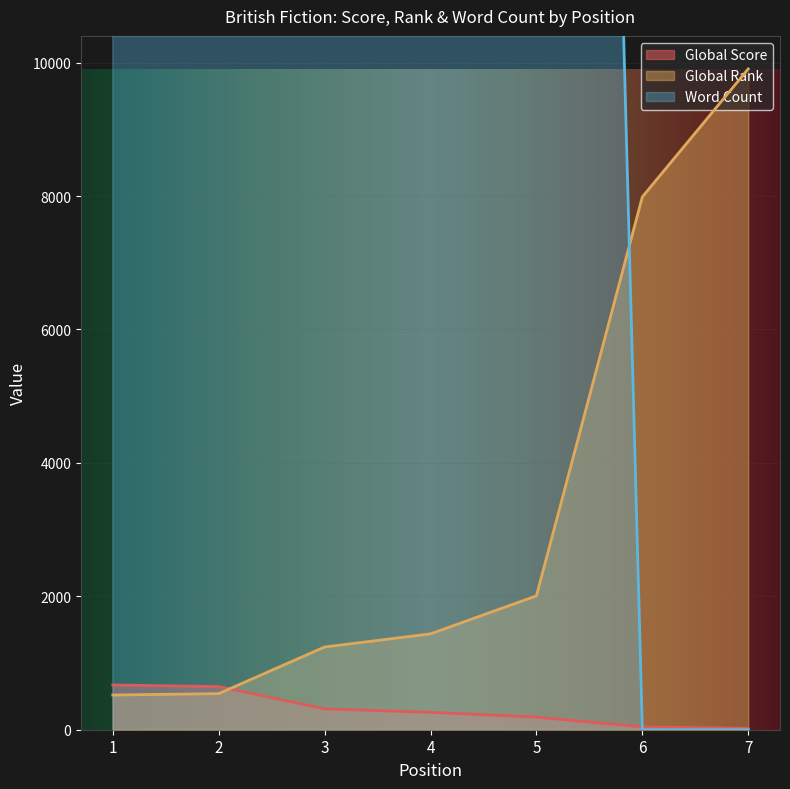

What is the sum of all Global Rank values?

23637